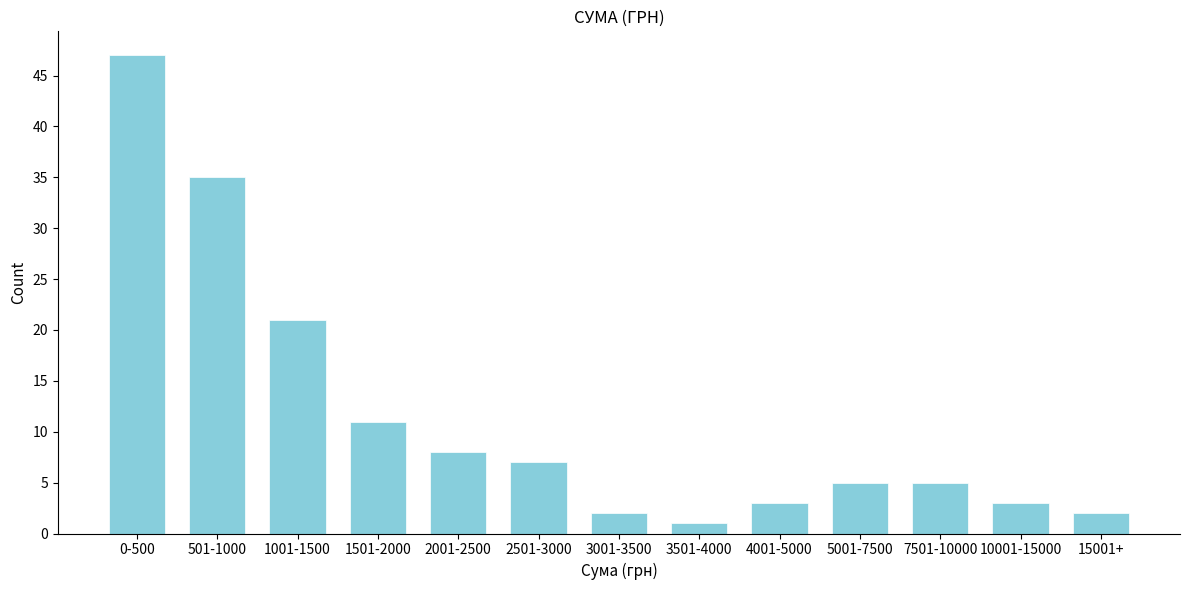

Reading right to left, list all the values displayed in this chart.

15001+=2	10001-15000=3	7501-10000=5	5001-7500=5	4001-5000=3	3501-4000=1	3001-3500=2	2501-3000=7	2001-2500=8	1501-2000=11	1001-1500=21	501-1000=35	0-500=47